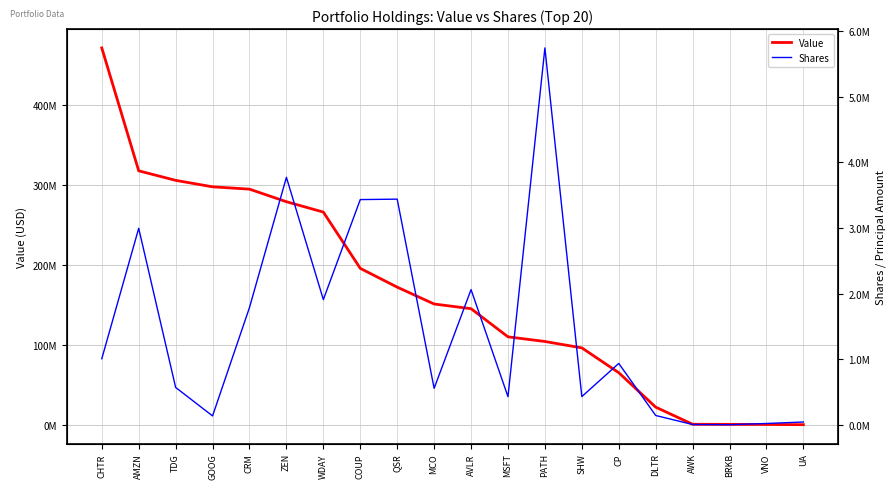

True or false: Value has a value of 170632 at VNO.

False